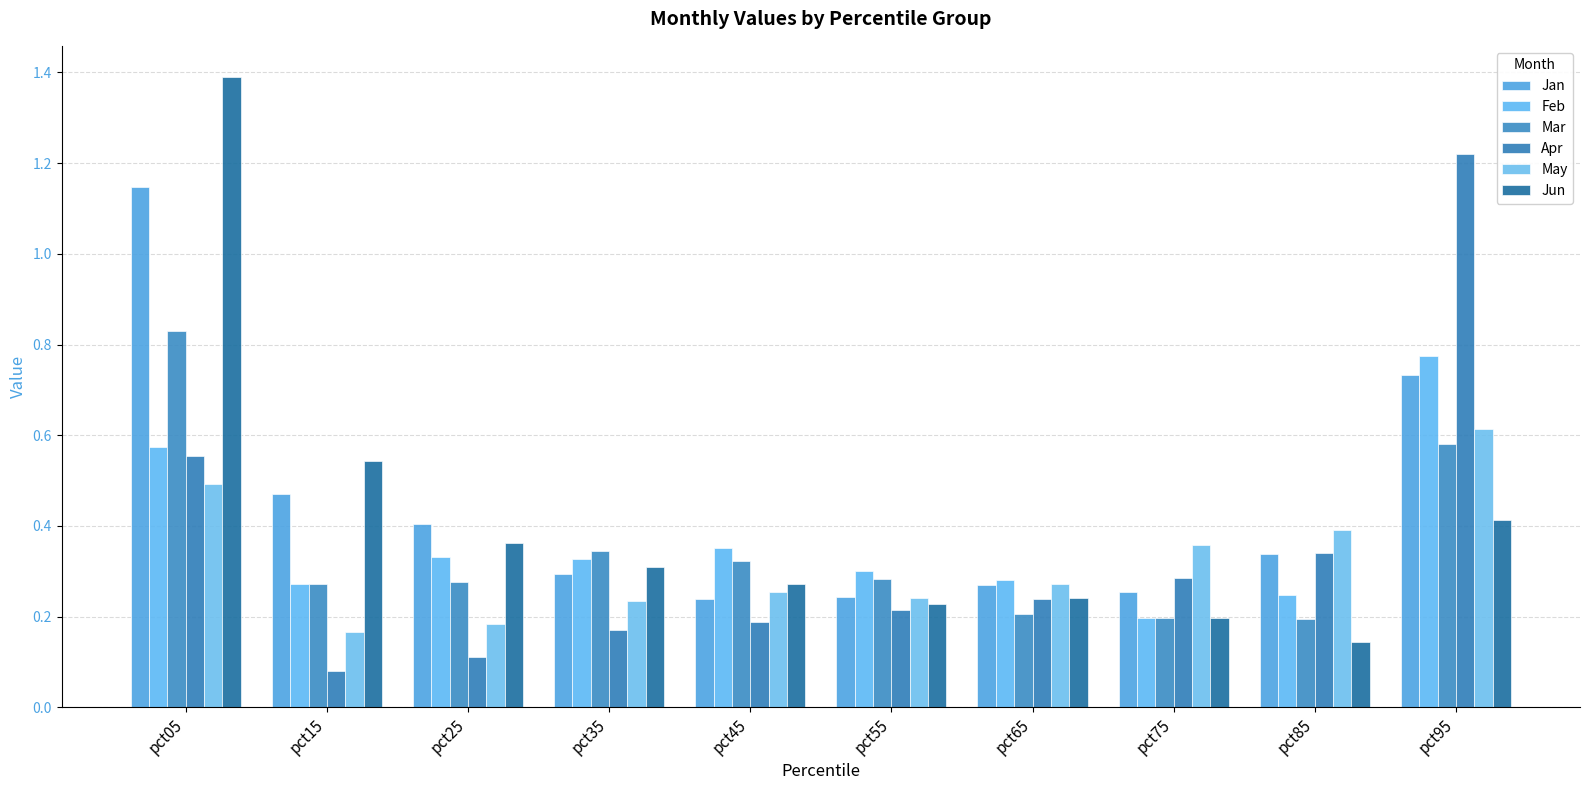

At which category is the sum across all series the highest?

pct05